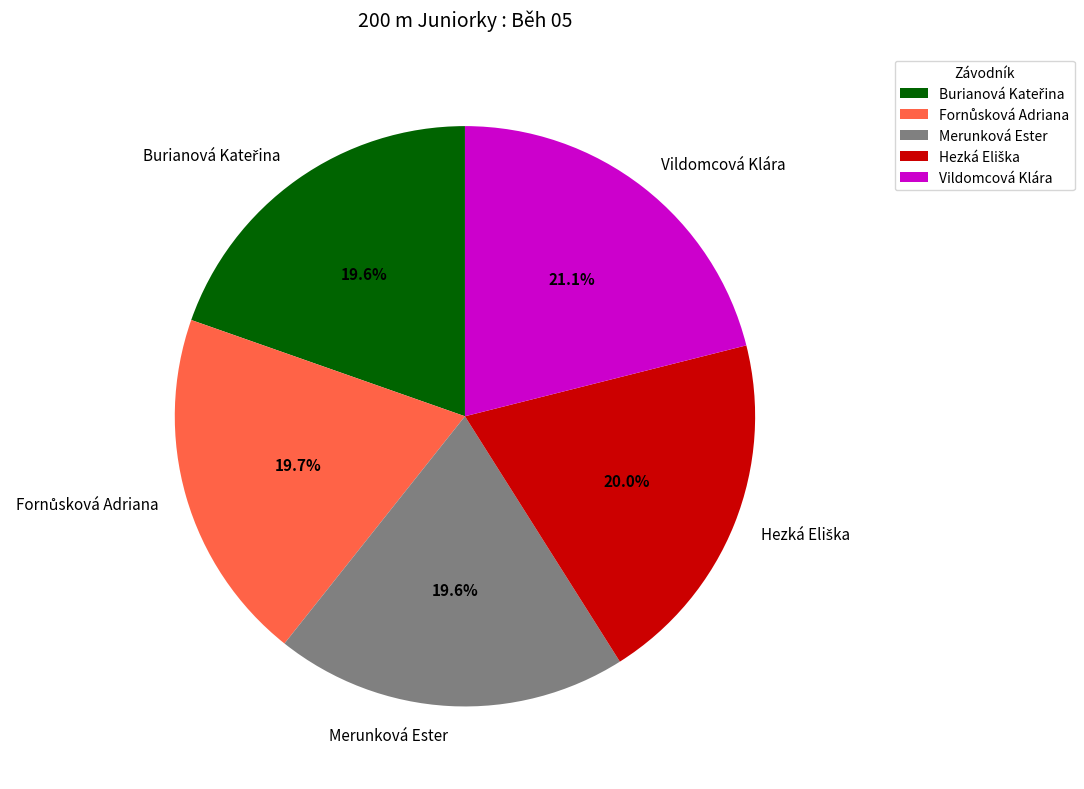

Which slice is the largest?

Vildomcová Klára